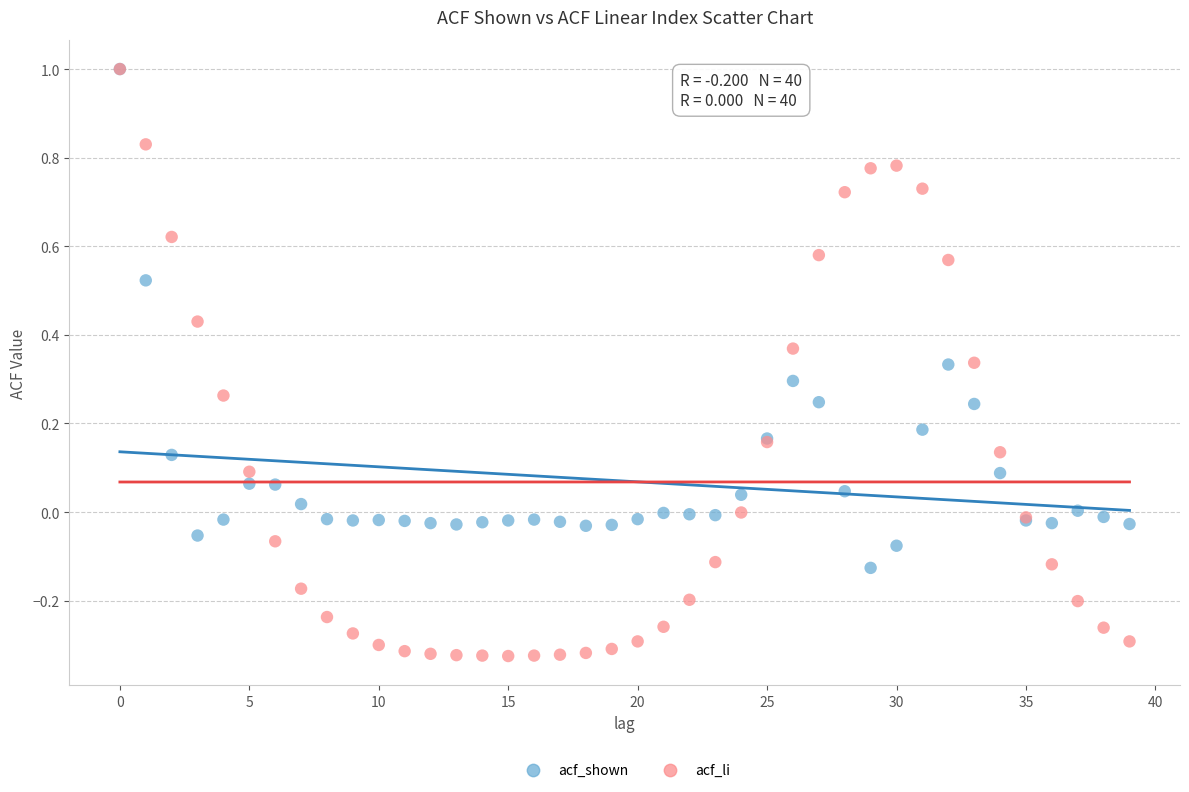

What are all the series names shown in the legend?

acf_shown, acf_li